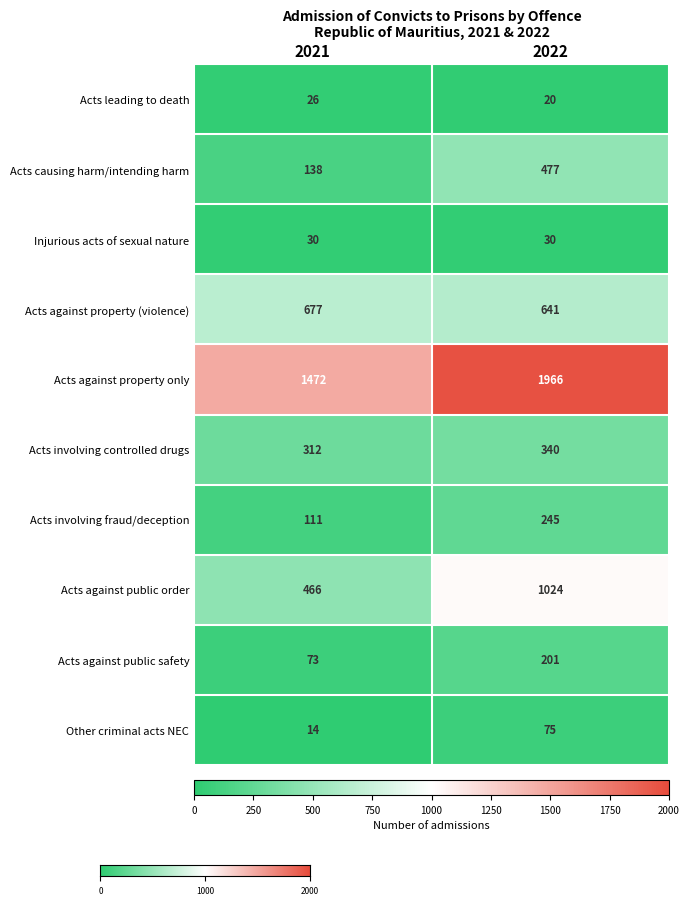

What is the difference between the Acts causing harm/intending harm values at 2022 and 2021?

339